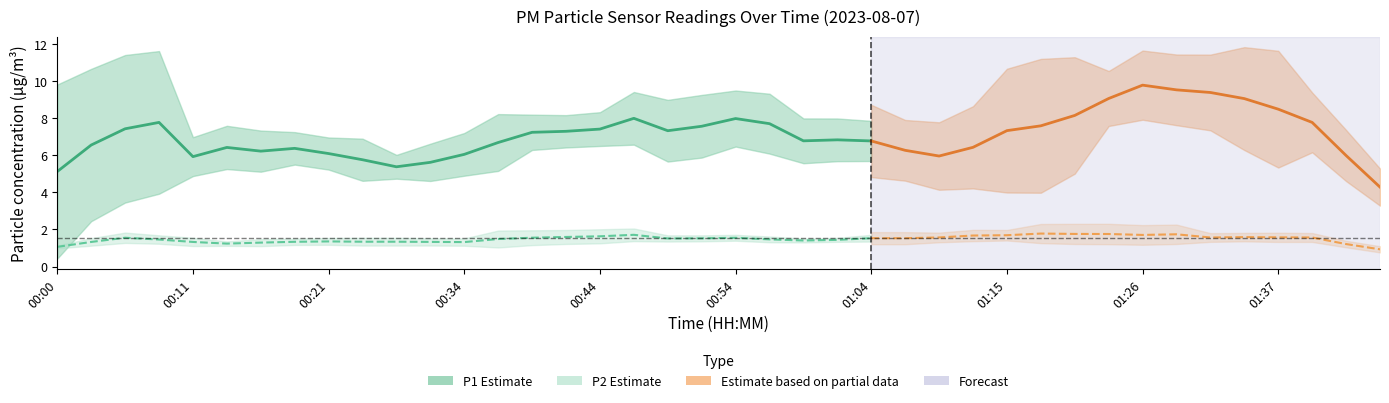

What is the difference between the maximum and minimum values in the P1 series?

10.9